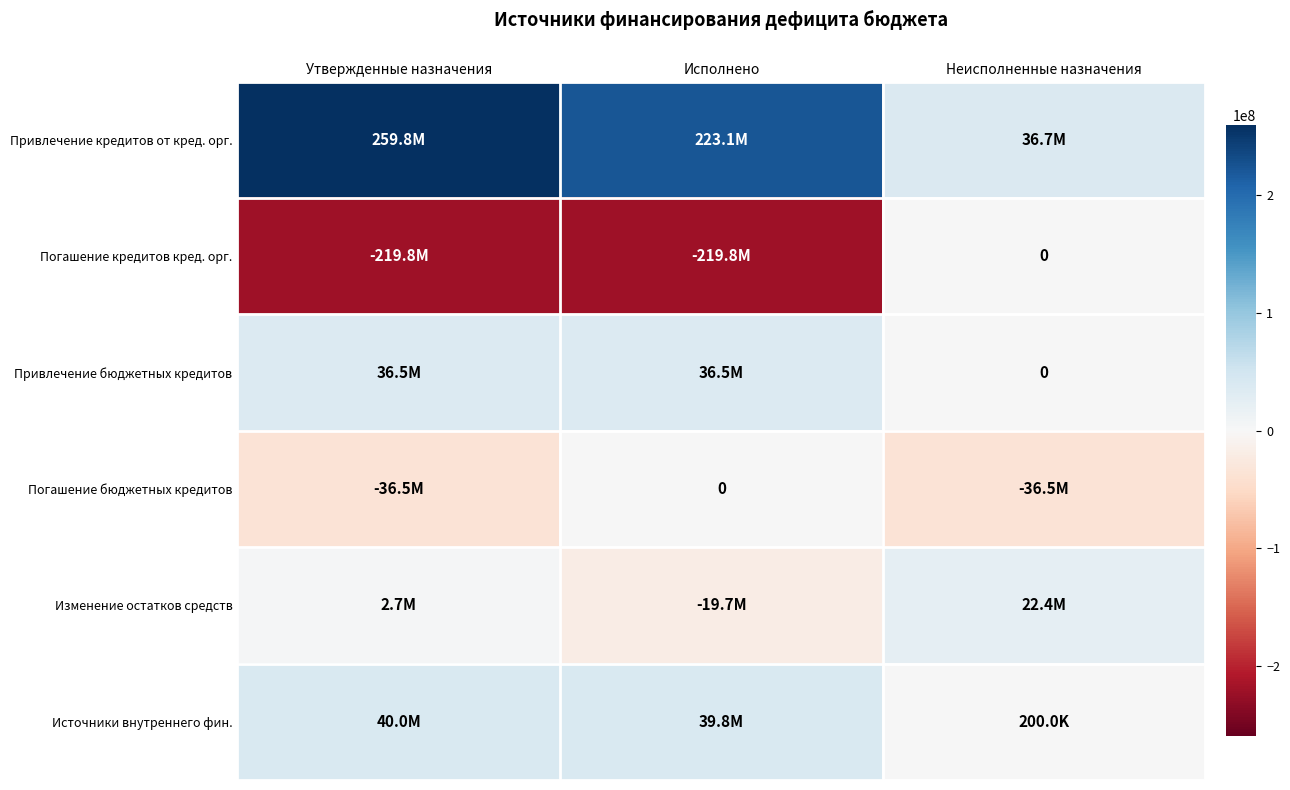

At how many categories does at least one series exceed -42743650?

3